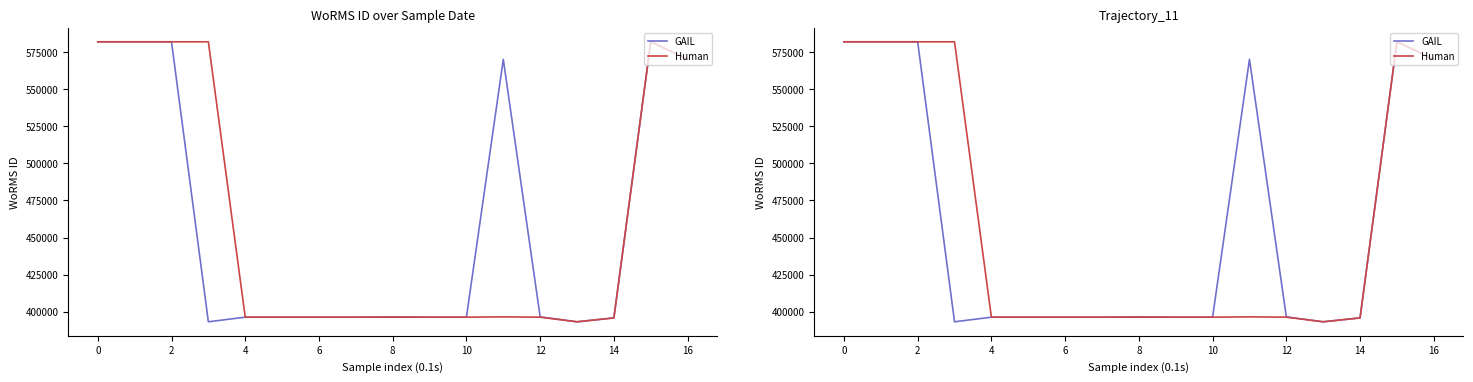

What is the difference between the maximum and second lowest values in the Human series?

186419